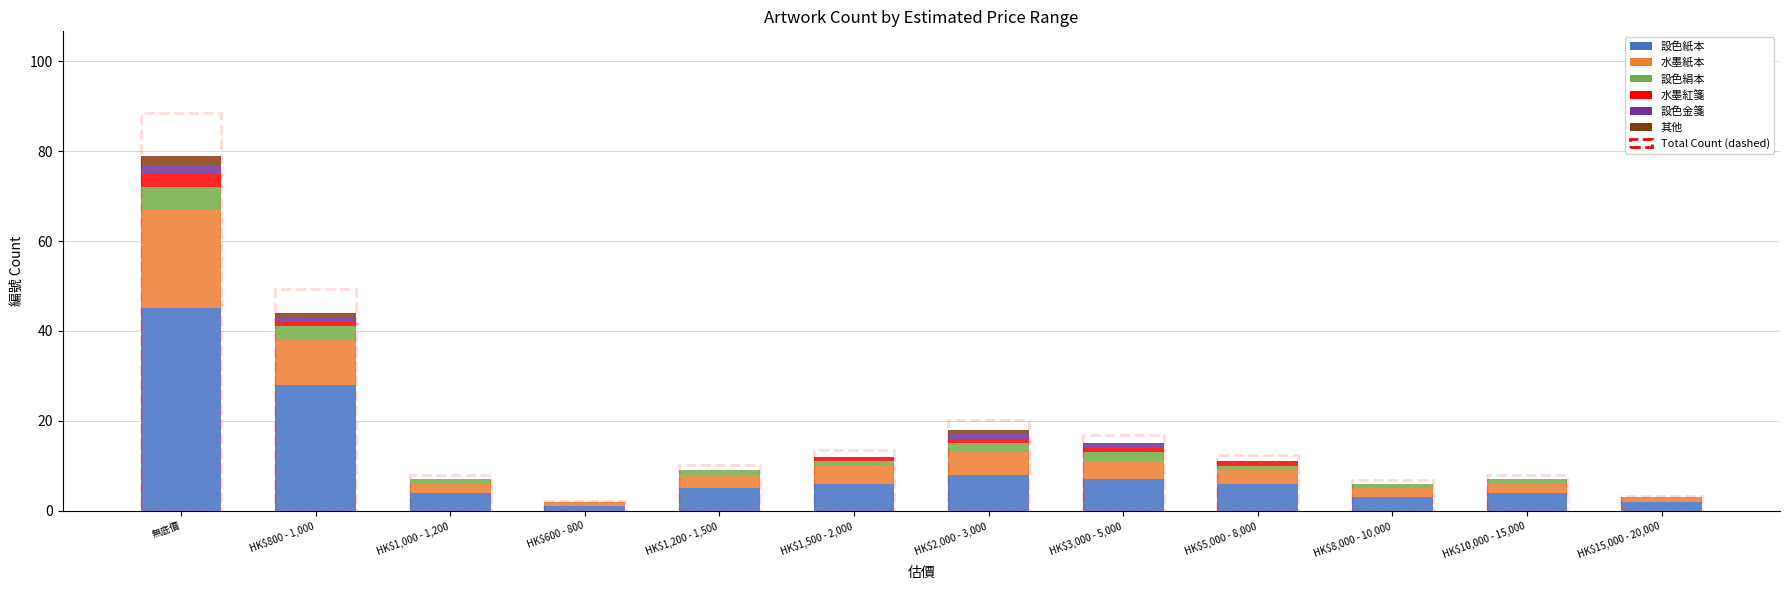

At which category is the sum across all series the highest?

無底價